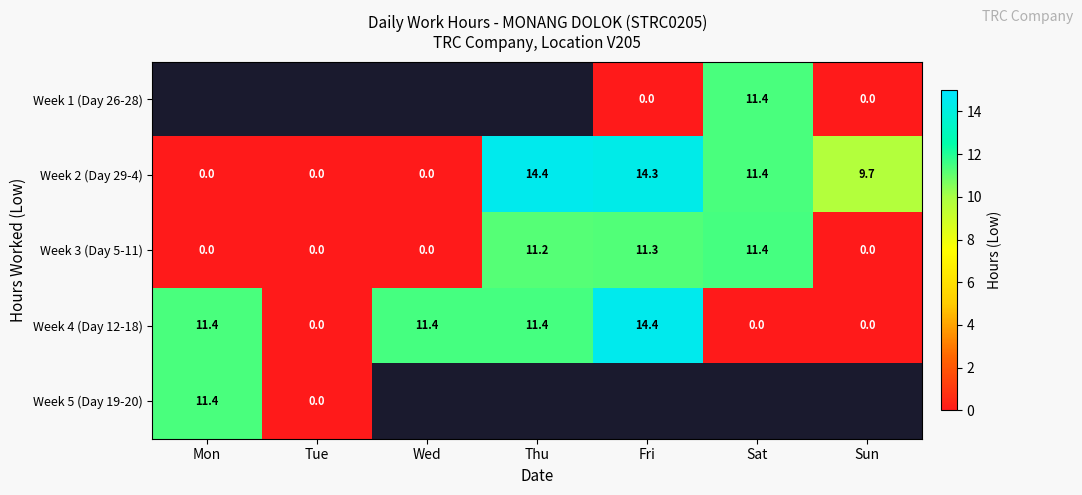

What is the spread (max minus min) of values at Fri?

14.4